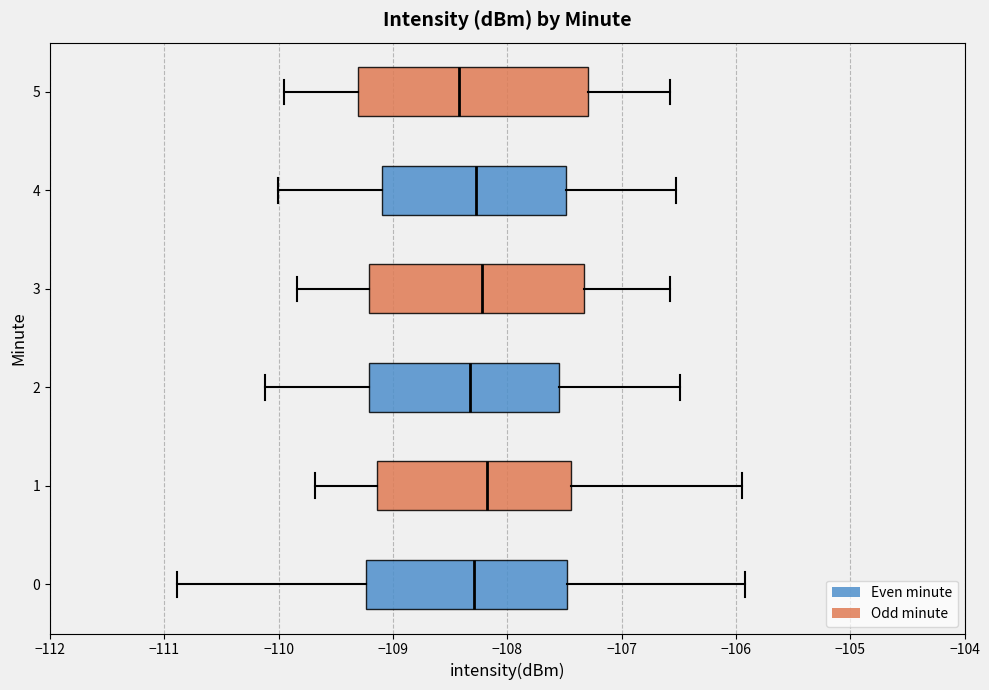

Reading bottom to top, read every box against the x-axis: the position of its median line, the range the box covers, and the ends of its whiskers. The values are not printed on the chart, so give them approximately, as read against the axis.

0: median -108.3, box -109.2 to -107.5, whiskers -110.9 to -105.9
1: median -108.2, box -109.1 to -107.4, whiskers -109.7 to -106.0
2: median -108.3, box -109.2 to -107.5, whiskers -110.1 to -106.5
3: median -108.2, box -109.2 to -107.3, whiskers -109.8 to -106.6
4: median -108.3, box -109.1 to -107.5, whiskers -110.0 to -106.5
5: median -108.4, box -109.3 to -107.3, whiskers -109.9 to -106.6